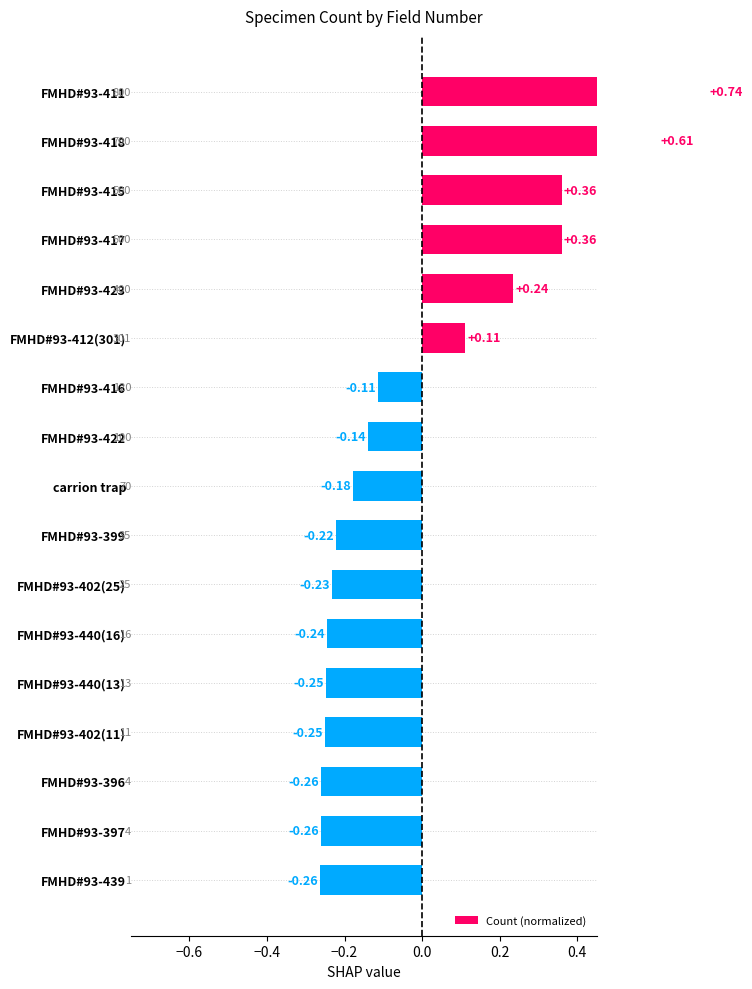

The chart shows a value of 0.2 at FMHD#93-423. True or false?

True